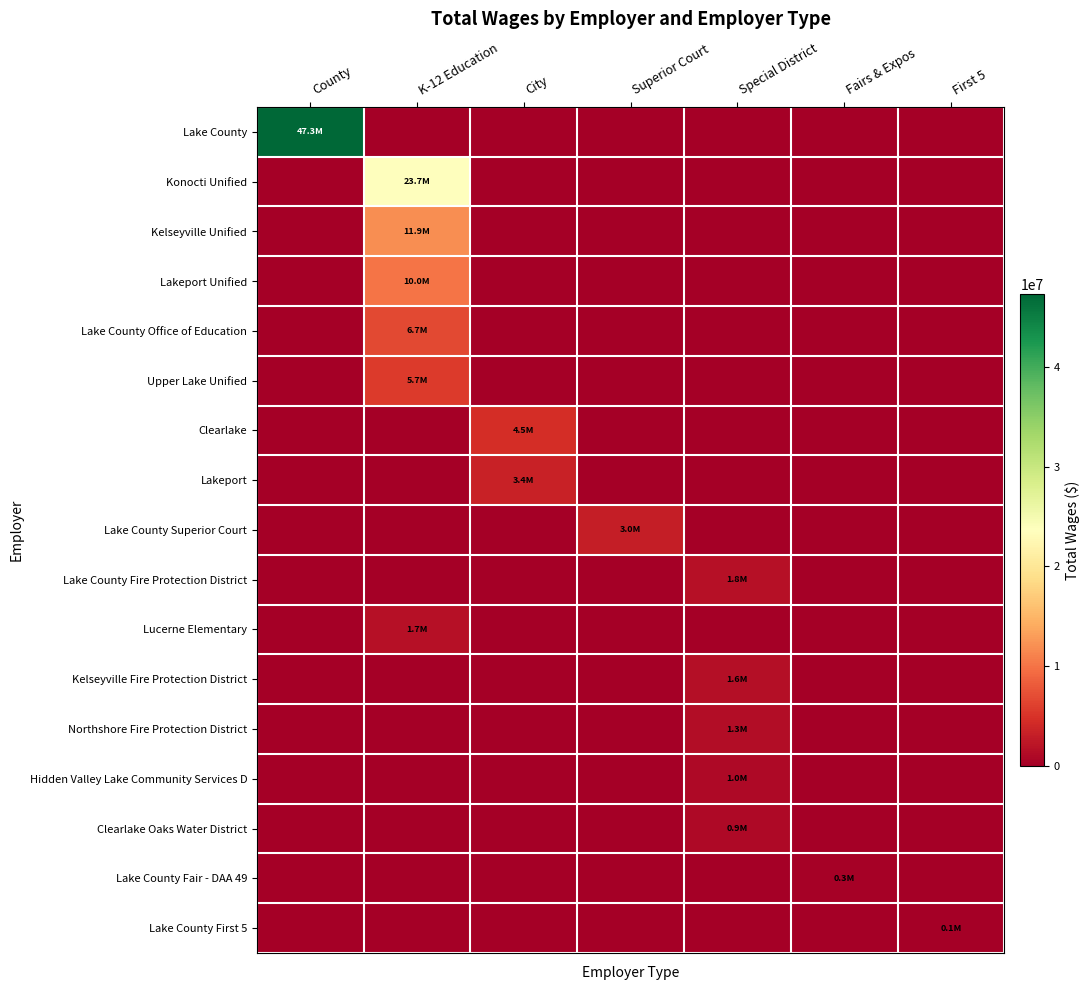

Between Superior Court and Fairs & Expos, which series saw the biggest shift?

Lake County Superior Court